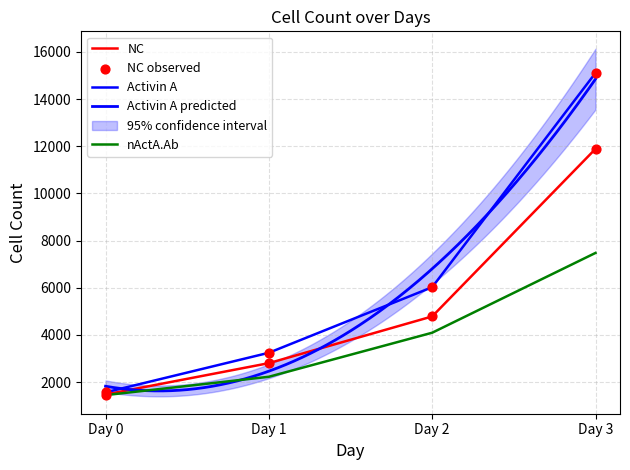

Which series contains the lowest Y value?

nActA.Ab